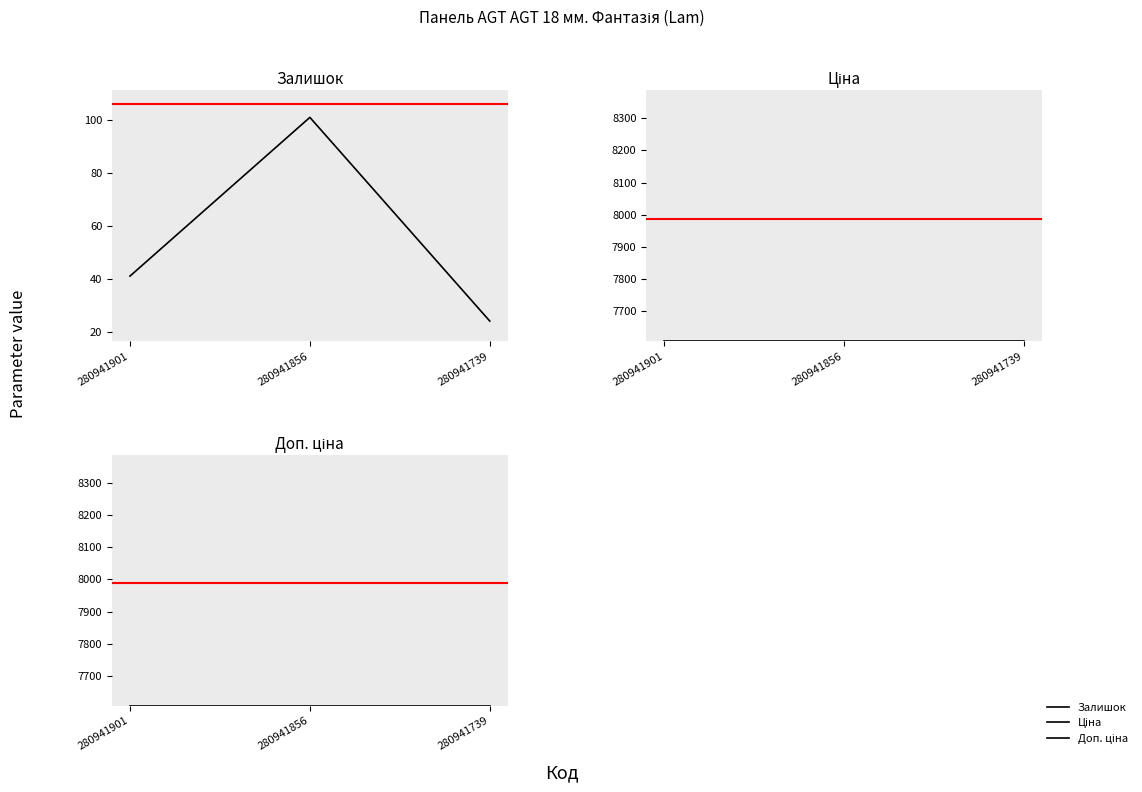

What is the spread (max minus min) of values at 280941856?

7506.2